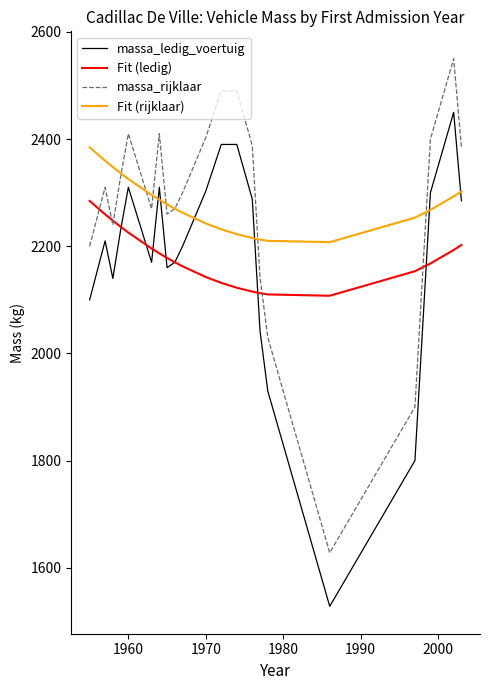

What is the minimum value shown in the chart?

1528.0